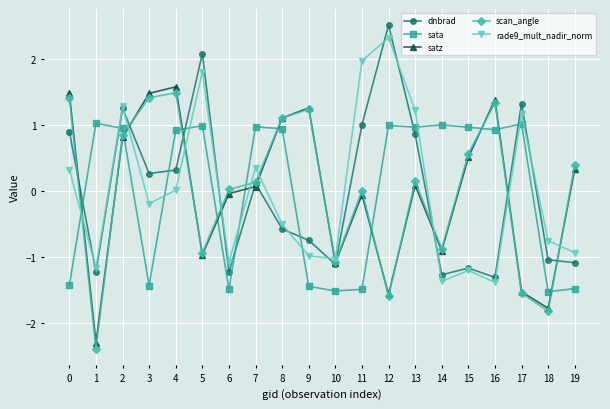

At 6, list the series in order from largest to smallest.

scan_angle, satz, rade9_mult_nadir_norm, dnbrad, sata